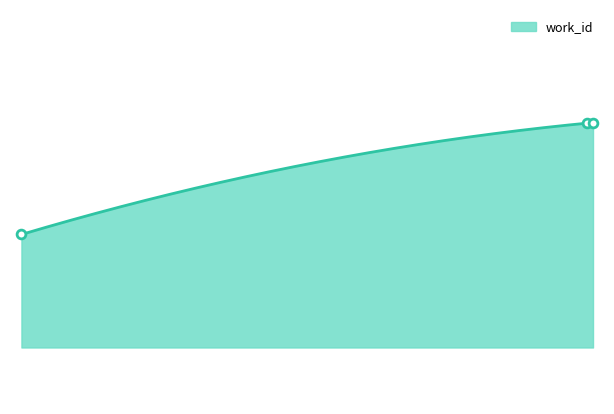

What is the ratio of the value at 23021 to the value at 21680?

1.0